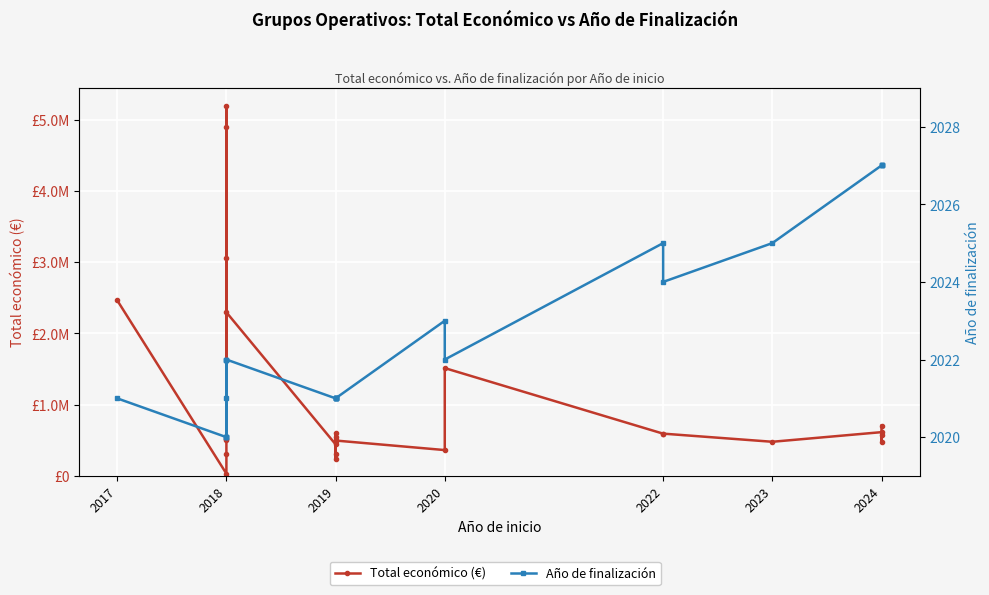

In Total económico (€), how many points are higher than both neighbors (excluding endpoints)?

8